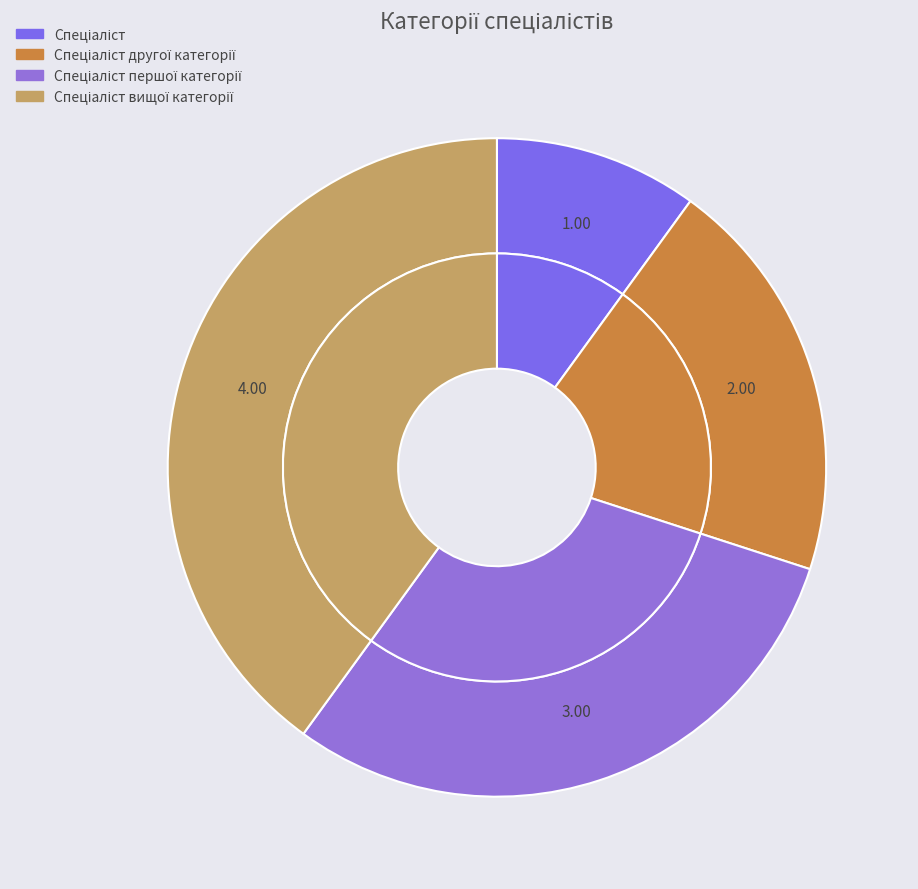

What percentage is the Спеціаліст другої категорії slice, to the nearest percent?

20%